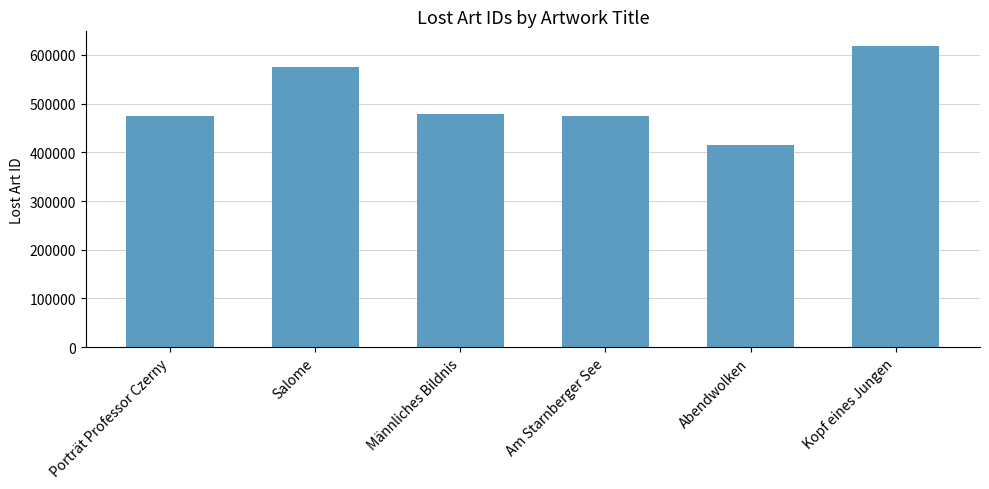

What is the label of the 1st bar from the right?

Kopf eines Jungen